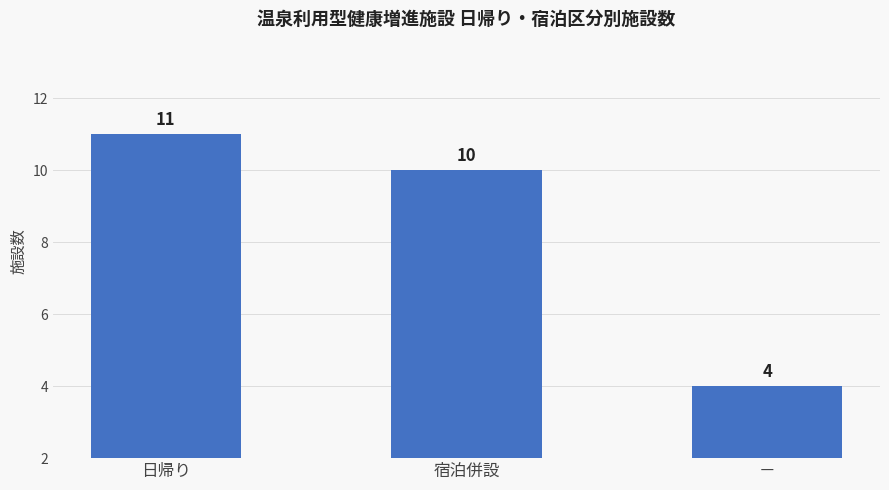

Count the values in the range 4 to 11.

3